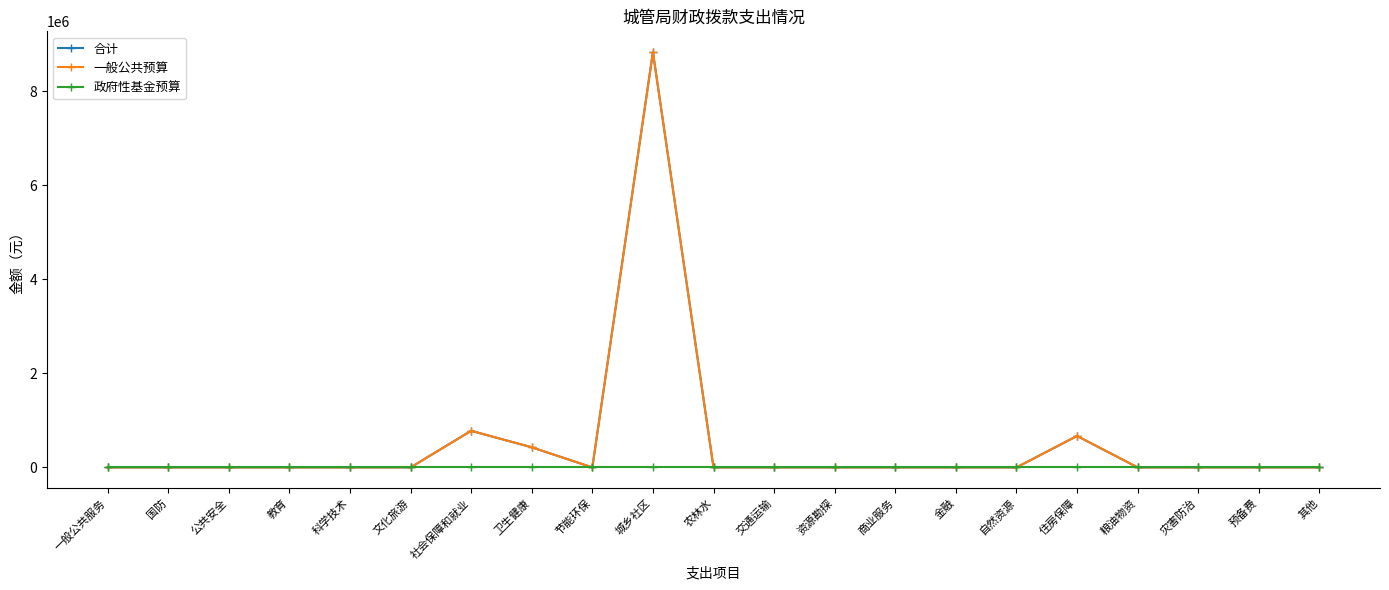

True or false: 合计 has more than 1 points higher than both neighbors.

True